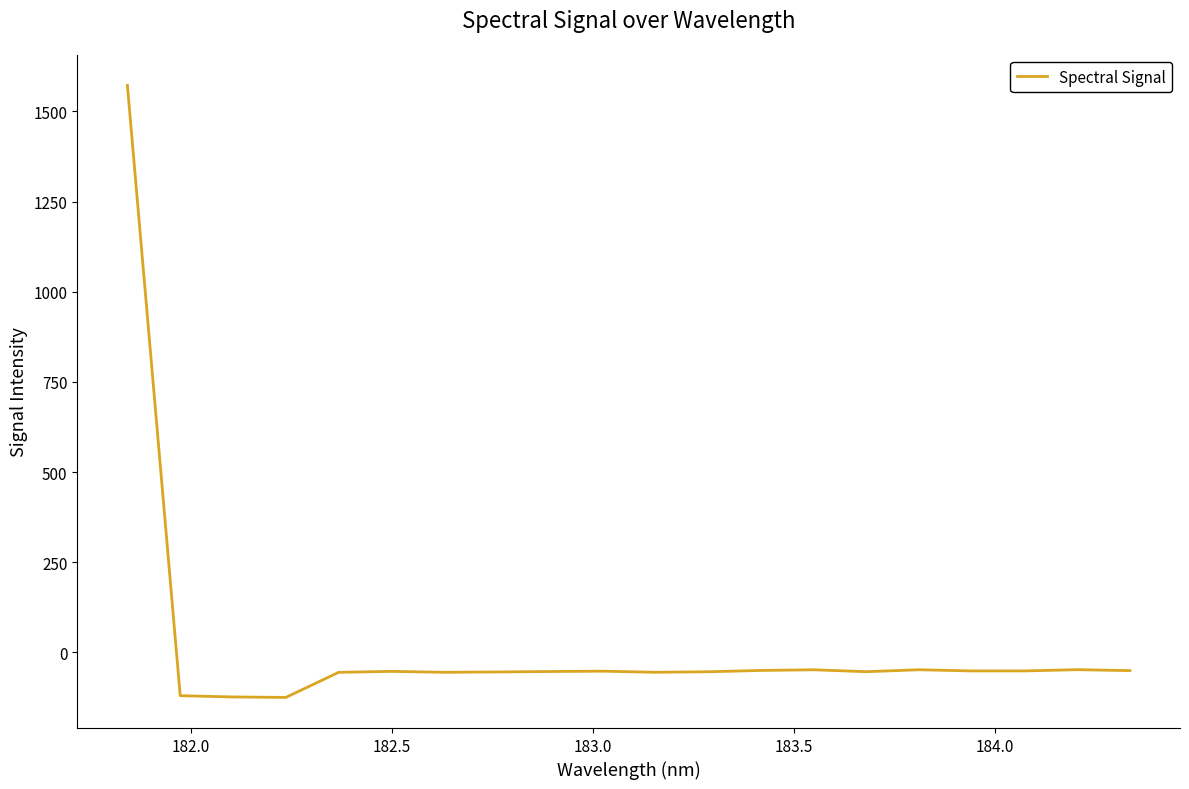

How many categories are shown in the chart?

20